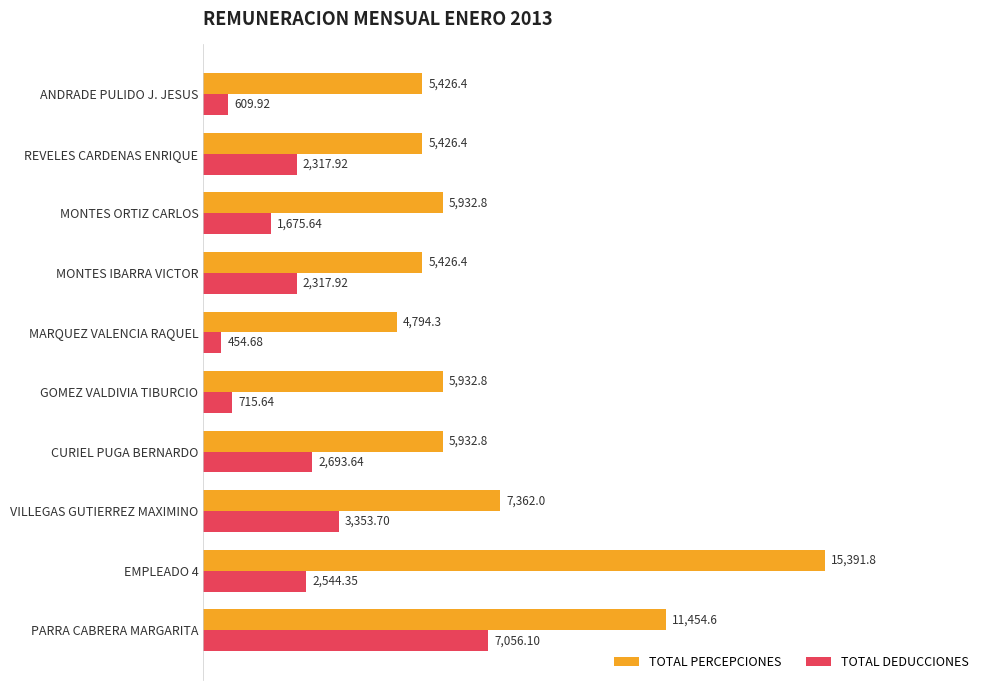

List the series in order of their peak value, highest first.

TOTAL PERCEPCIONES, TOTAL DEDUCCIONES